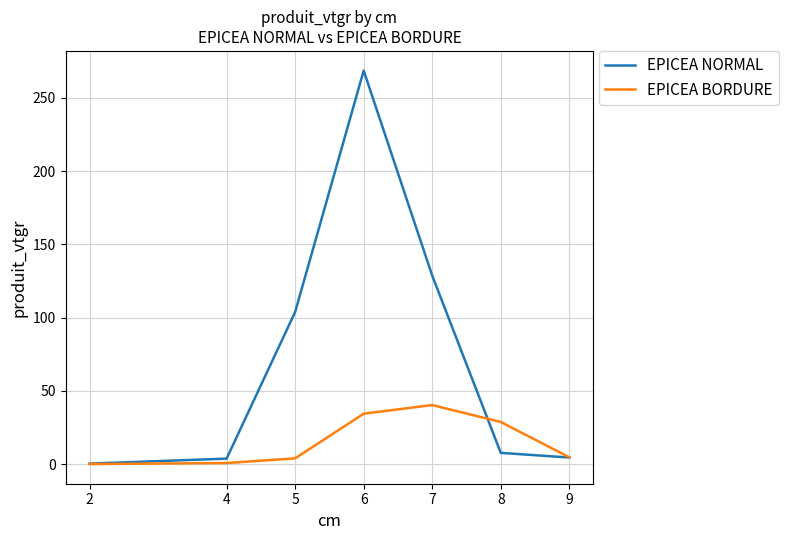

True or false: EPICEA BORDURE has a value of 66.6 at 7.

False